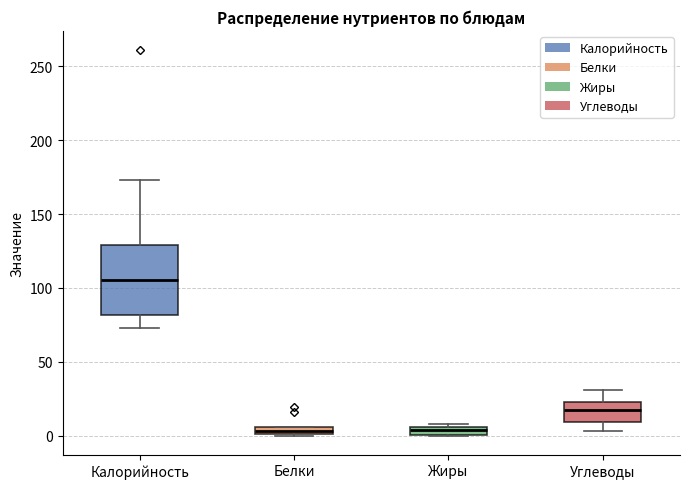

Where is the upper edge of the box for Жиры on the y-axis? The values are not printed on the chart, so give them approximately, as read against the axis.

5